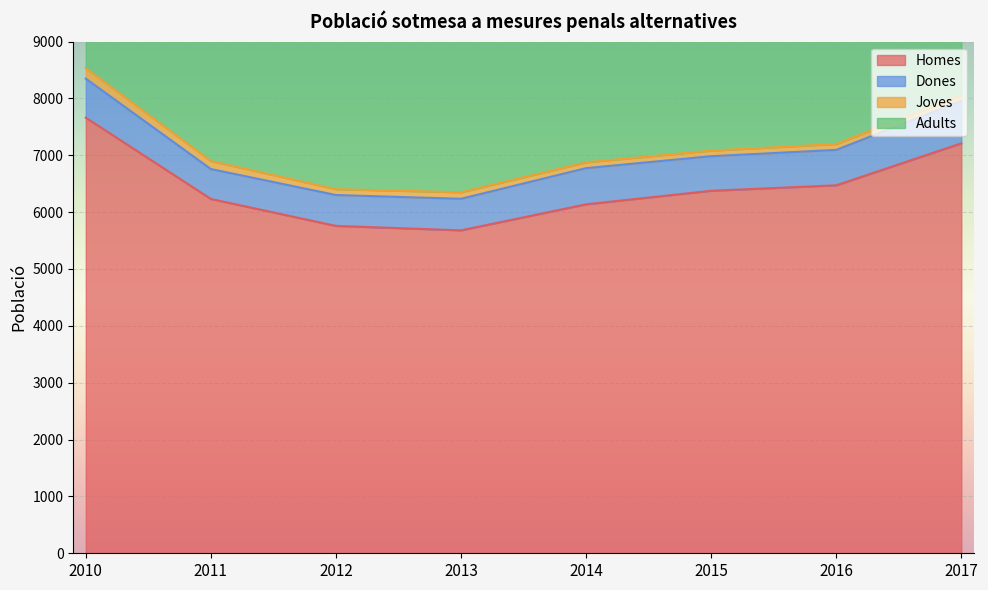

How many data points in Adults are above 6984?

3